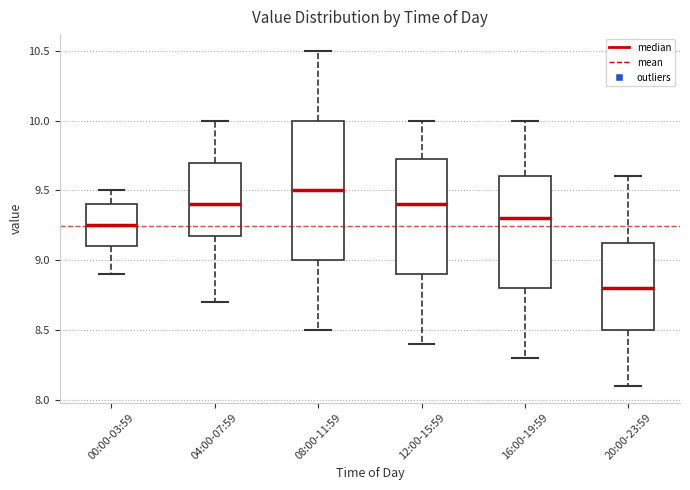

Comparing the boxes themselves (not the whiskers), which one is the tallest?

08:00-11:59